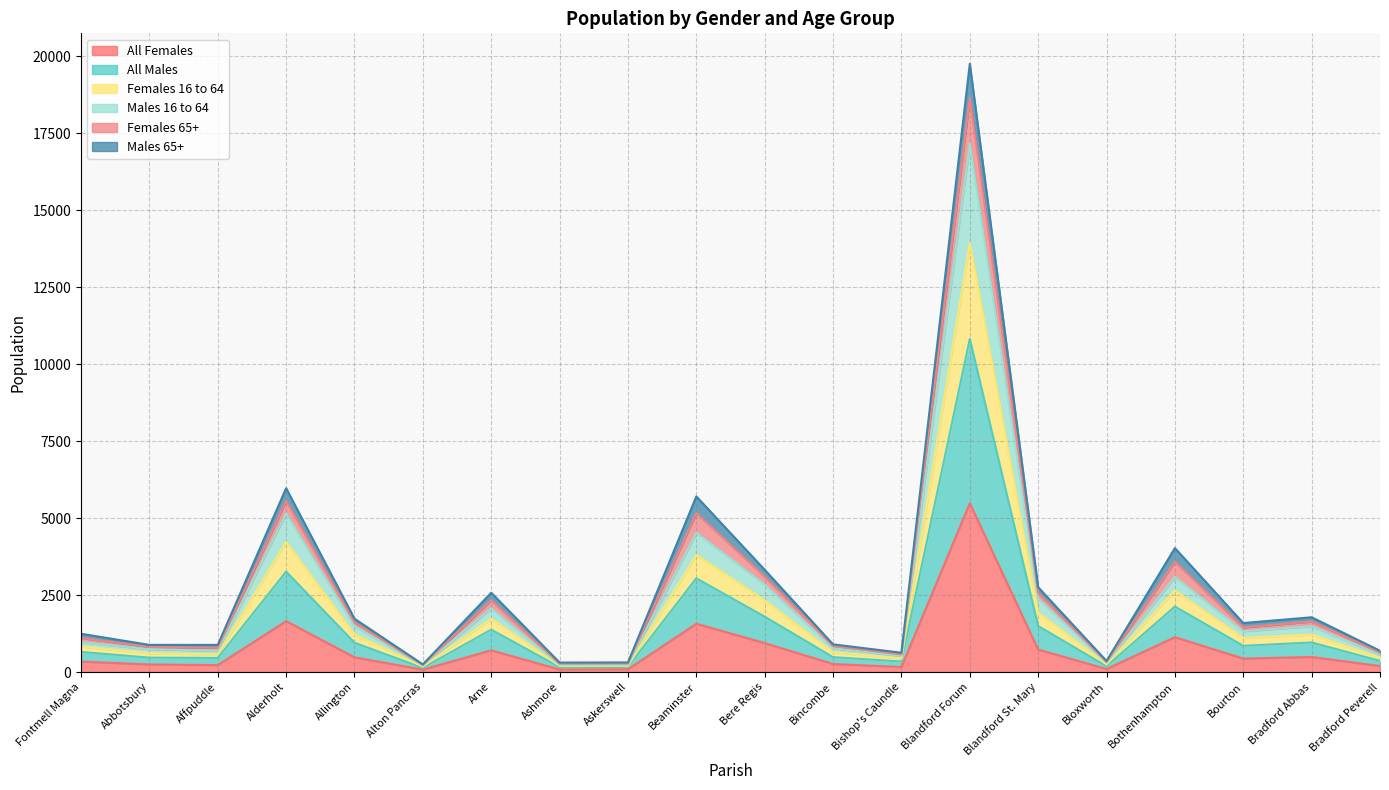

What is the maximum value for All Females?

5482